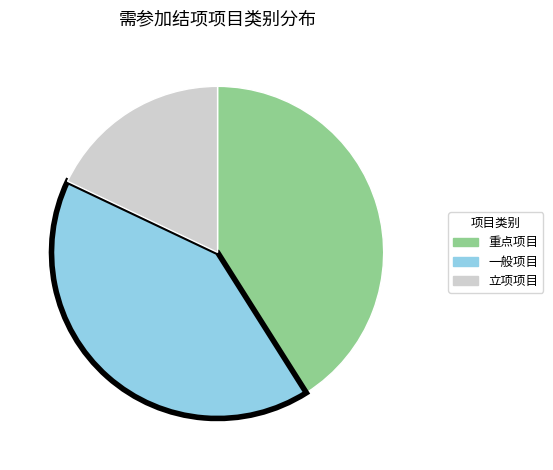

The 立项项目 slice represents 18% of the pie. True or false?

True